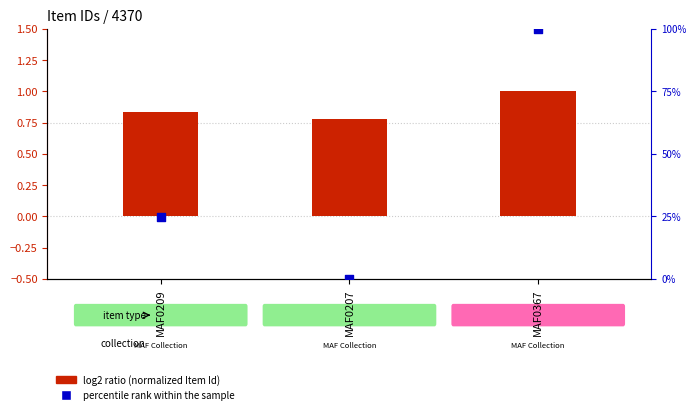

What are all the series names shown in the legend?

log2 ratio (normalized Item Id), percentile rank within the sample